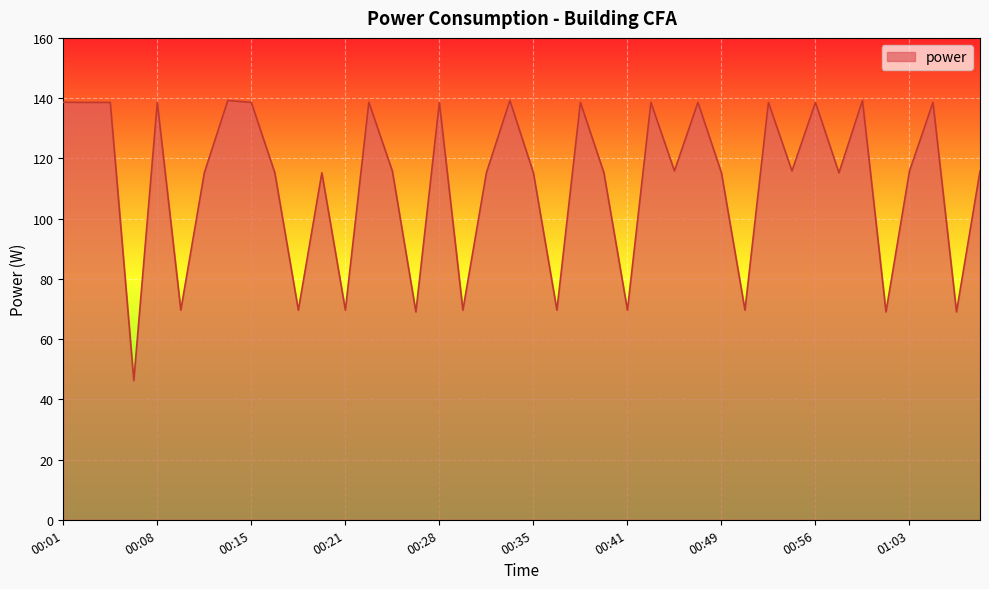

What is the greatest value displayed?

139.2